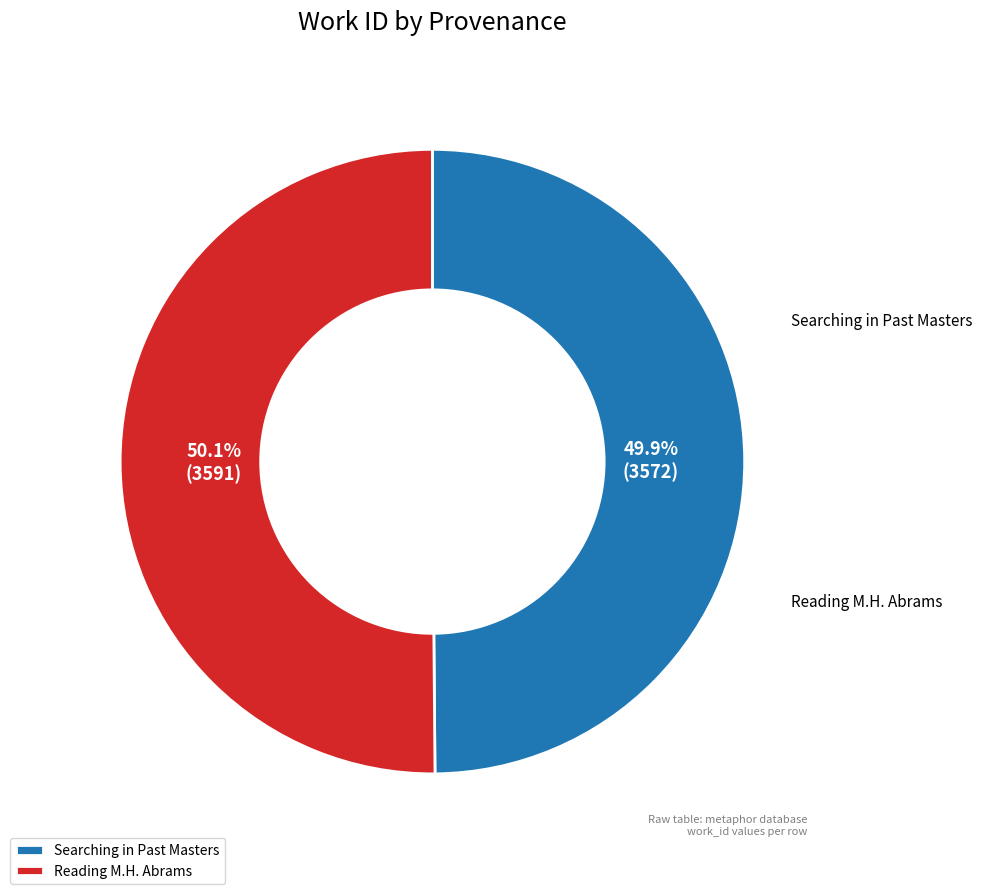

To the nearest percent, what is the average slice percentage?

50%